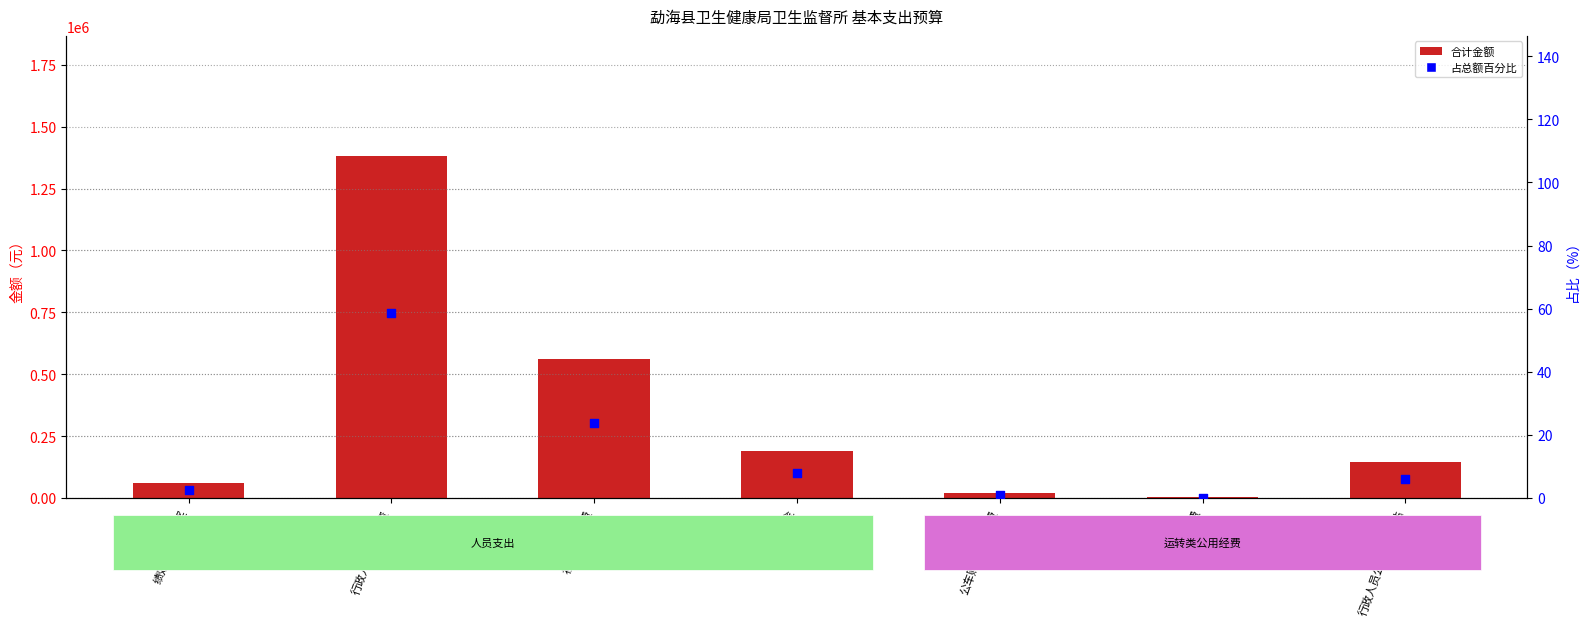

Is the value of 合计金额 at 社会保障缴费 greater than the value of 占总额百分比 at 社会保障缴费?

Yes